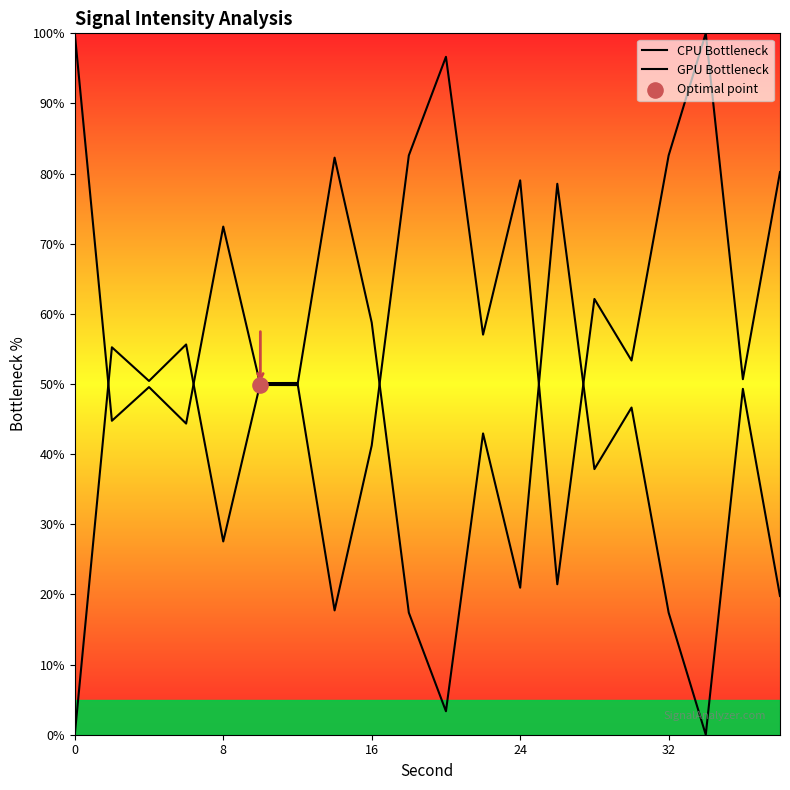

Which series has the largest total across all categories?

GPU Bottleneck